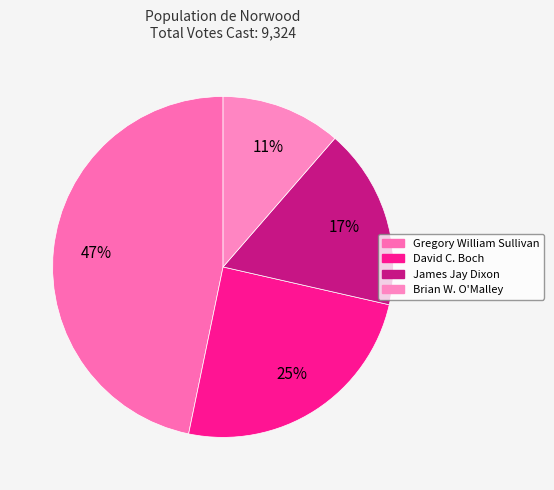

What percentage do Gregory William Sullivan and James Jay Dixon together represent?

63.9%